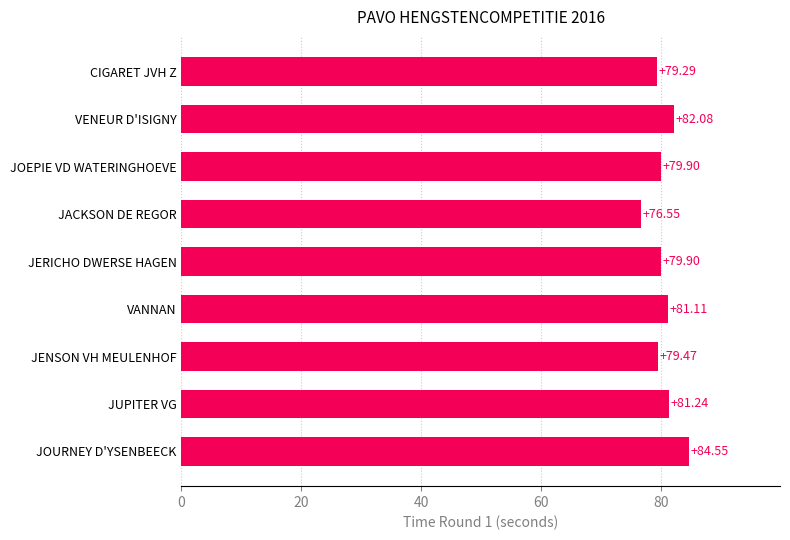

What is the difference between the maximum and second lowest values?

5.3